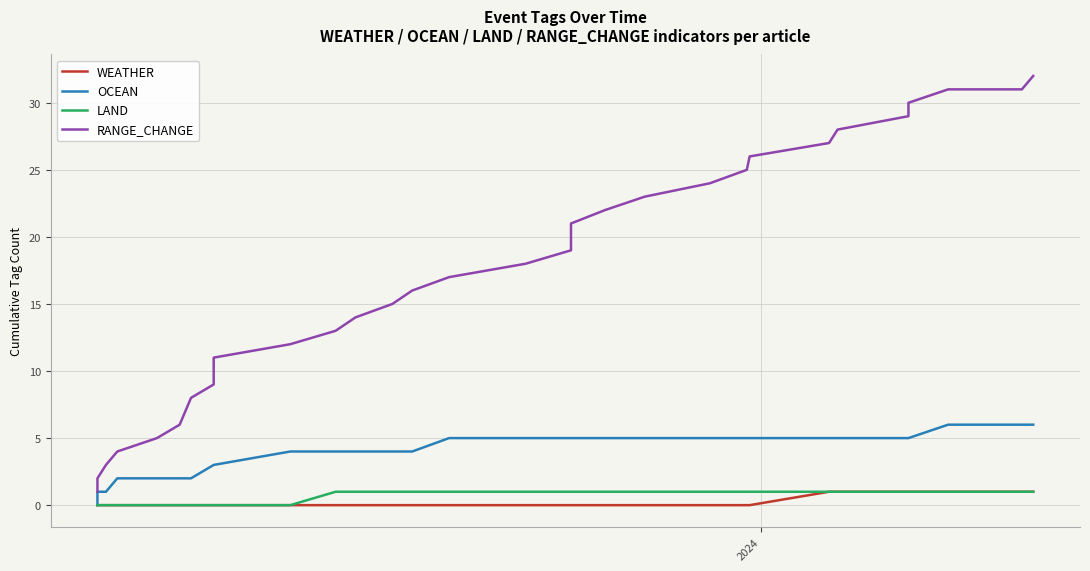

Reading left to right, what are all the values shown in this chart?

WEATHER: 0	0	0	0	0	0	0	0	0	0	0	0	0	0	0	0	0	0	0	0	0	0	0	0	0	0	1	1	1	1	1	1	1
OCEAN: 0	1	1	2	2	2	2	2	3	3	3	4	4	4	4	4	5	5	5	5	5	5	5	5	5	5	5	5	5	5	6	6	6
LAND: 0	0	0	0	0	0	0	0	0	0	0	0	1	1	1	1	1	1	1	1	1	1	1	1	1	1	1	1	1	1	1	1	1
RANGE_CHANGE: 1	2	3	4	5	6	7	8	9	10	11	12	13	14	15	16	17	18	19	20	21	22	23	24	25	26	27	28	29	30	31	31	32